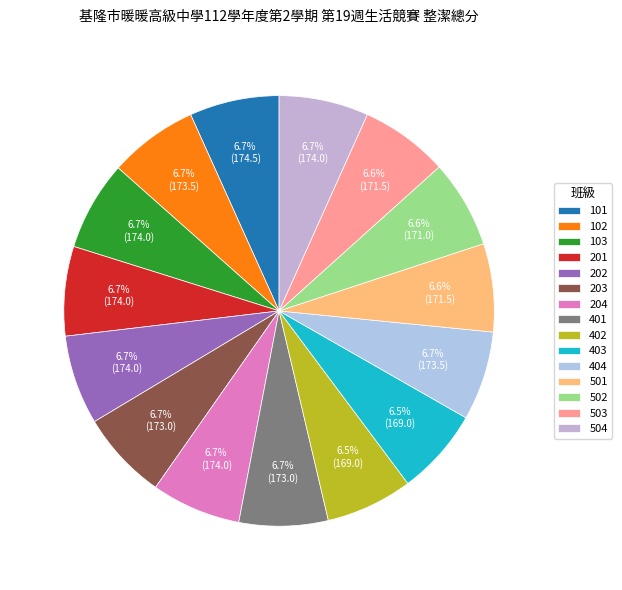

Does any single category account for the majority?

No